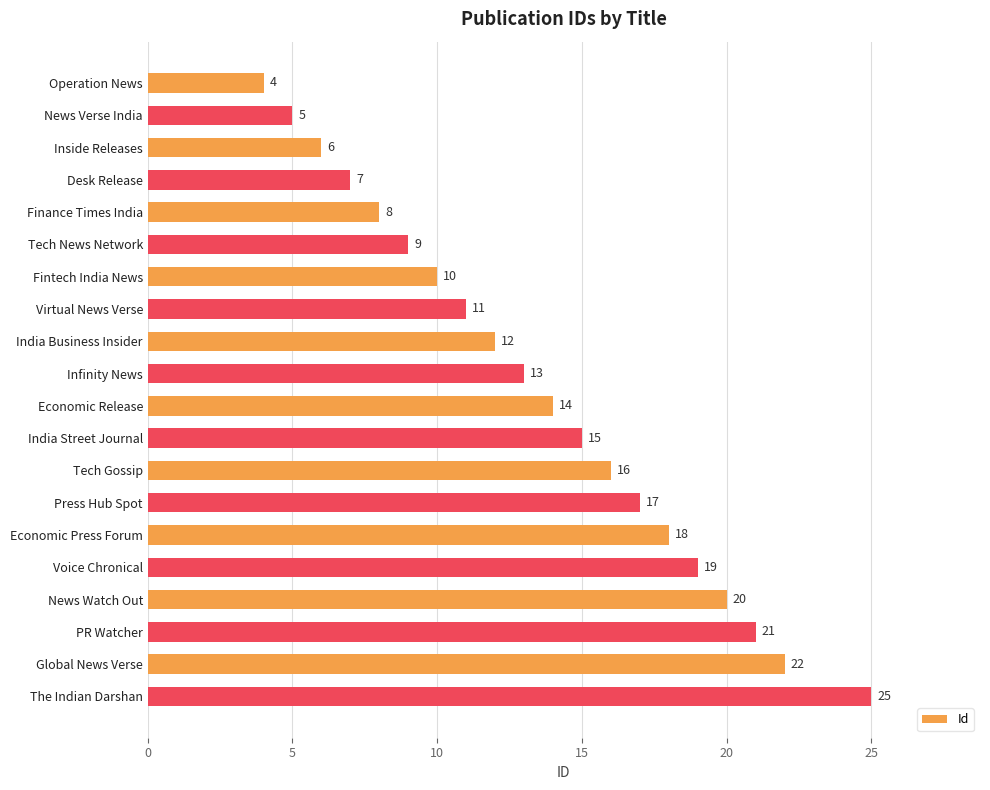

What is the label of the 13th bar from the top?

Tech Gossip